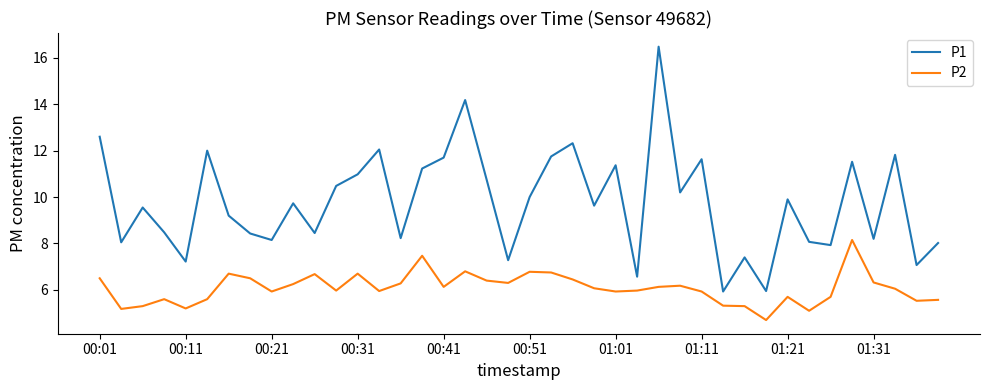

How many series are shown in this chart?

2